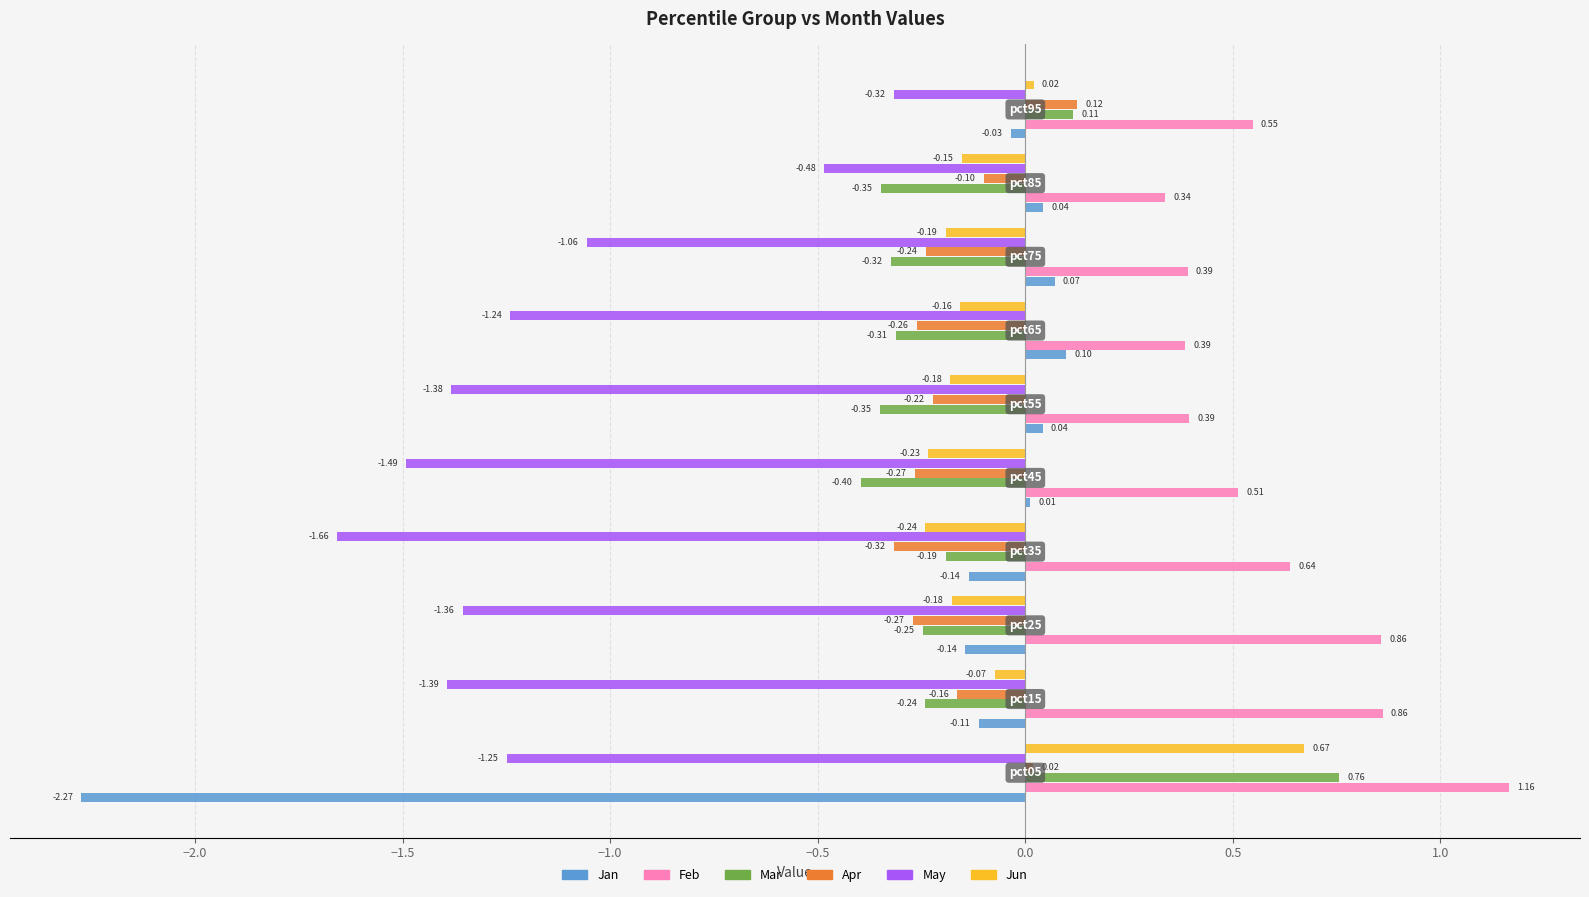

Which series has the largest total across all categories?

Feb